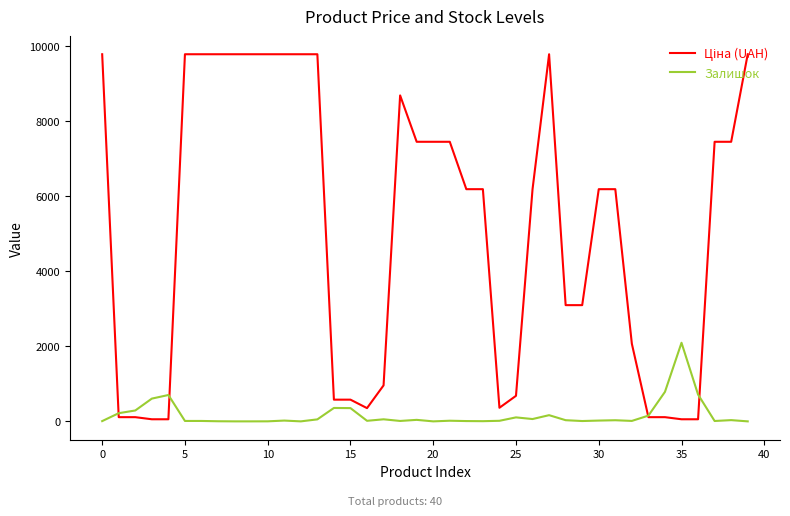

What is the maximum value shown in the chart?

9775.5